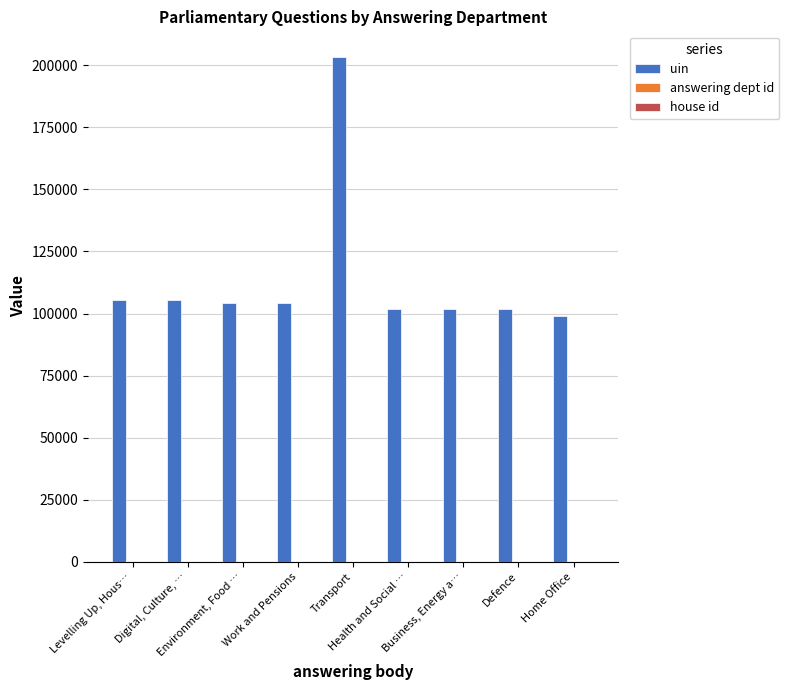

Which series has the largest total across all categories?

uin